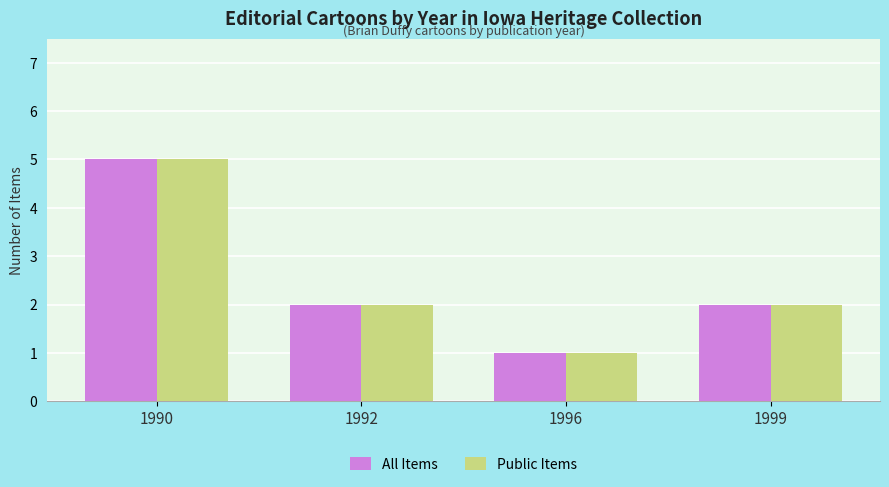

Is it true that All Items equals 2 at 1992?

True